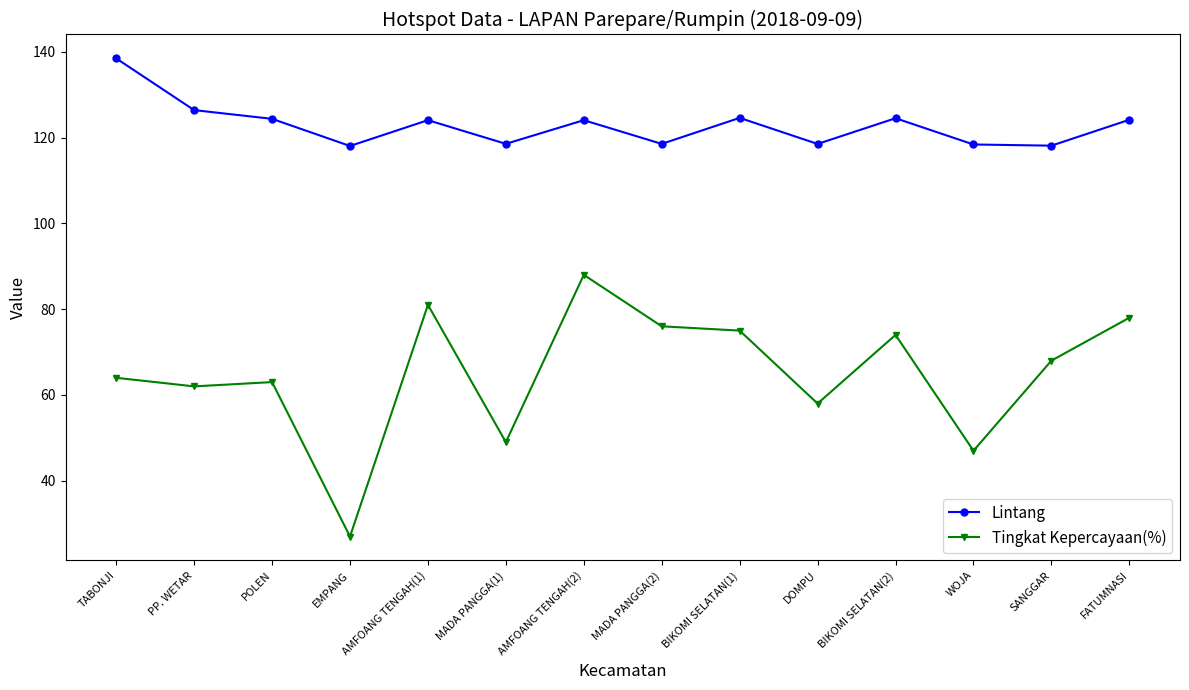

What position from the right is DOMPU?

5